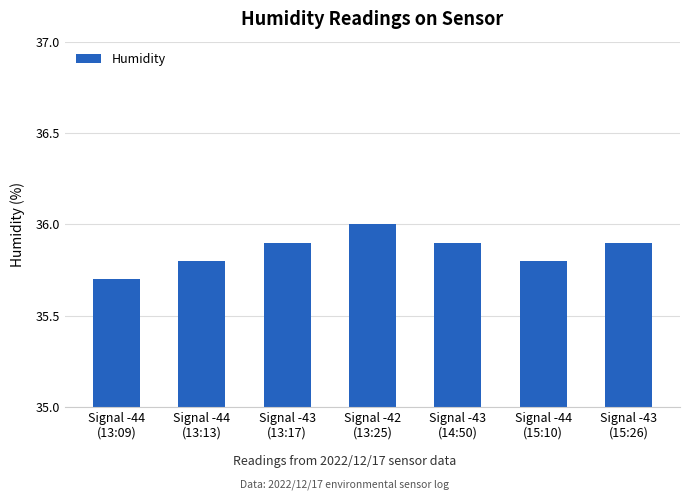

What is the label of the 2nd bar from the left?

Signal -44
(13:13)